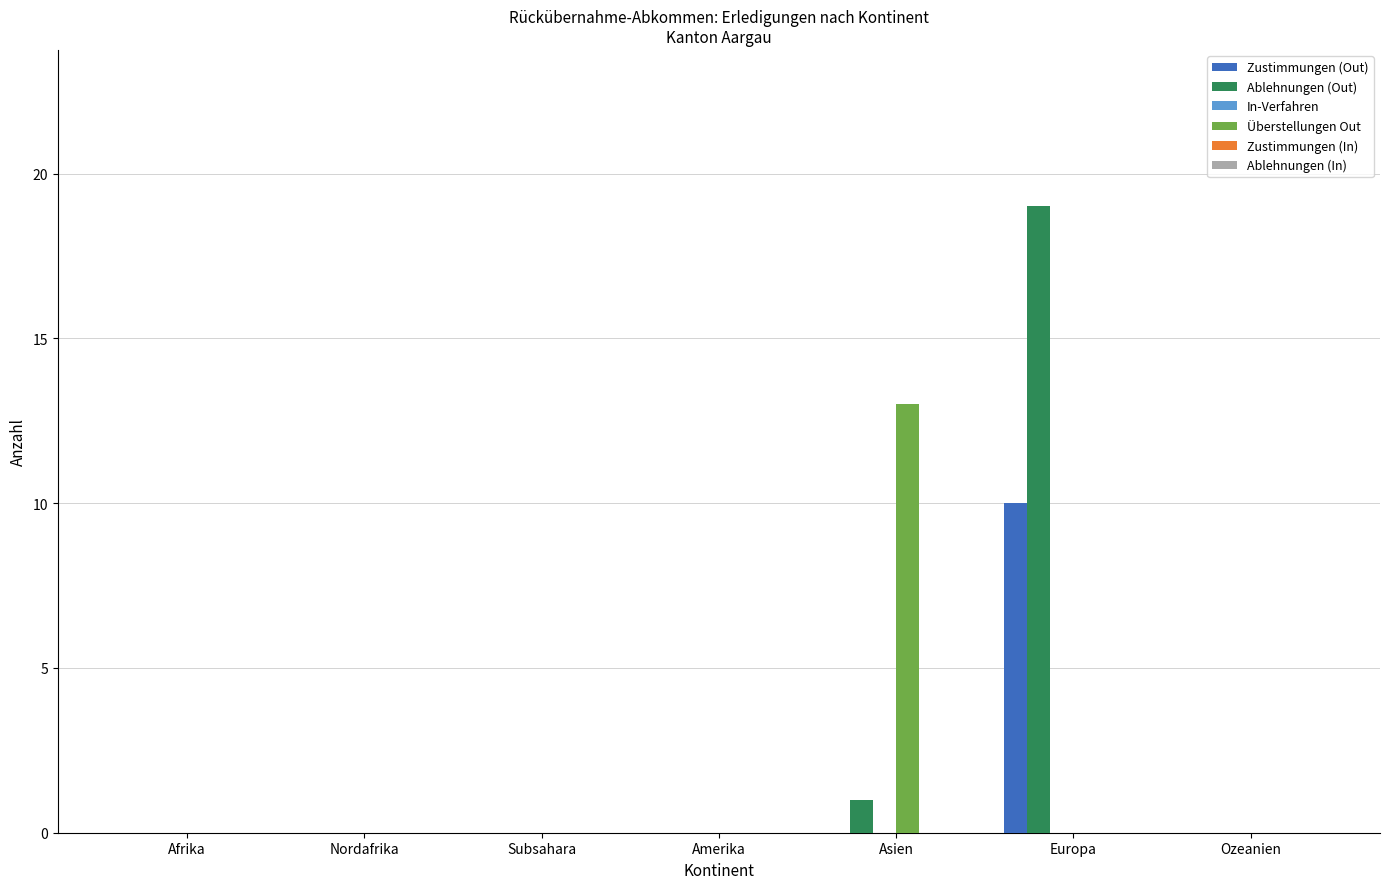

Count the number of categories in the chart.

7